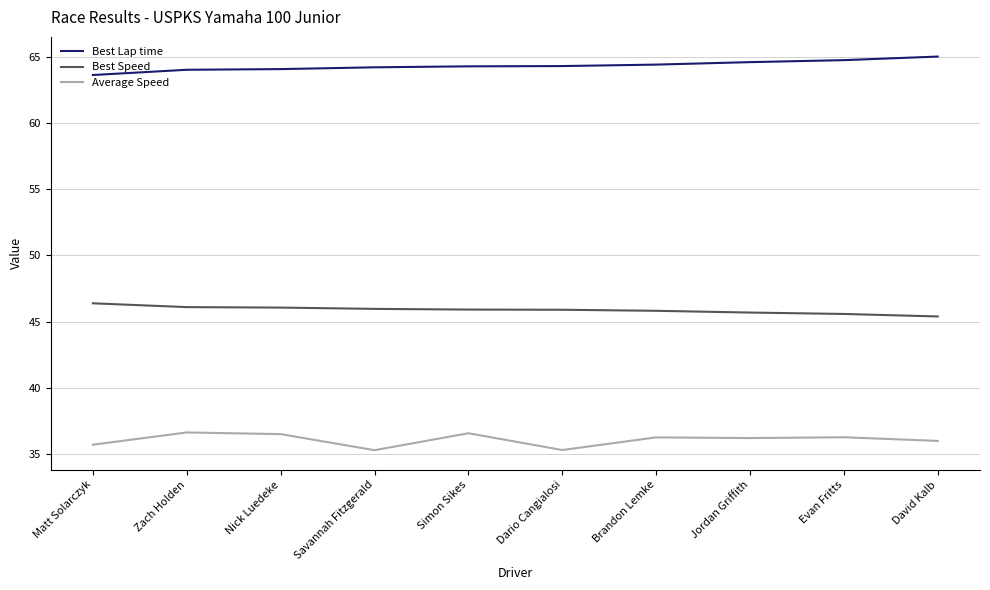

True or false: Best Speed and Best Lap time intersect in this chart.

False